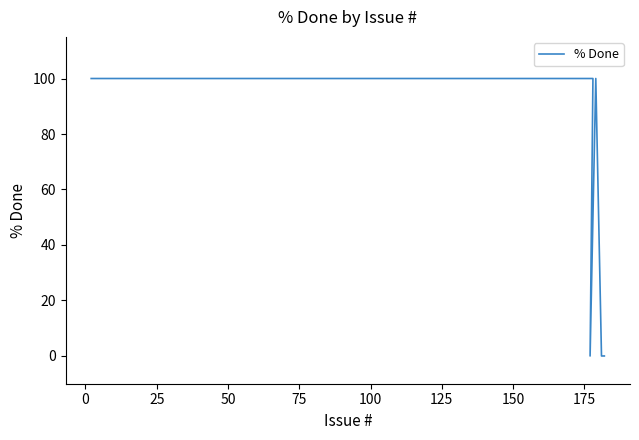

What is the value of the 3rd point from the left?

100